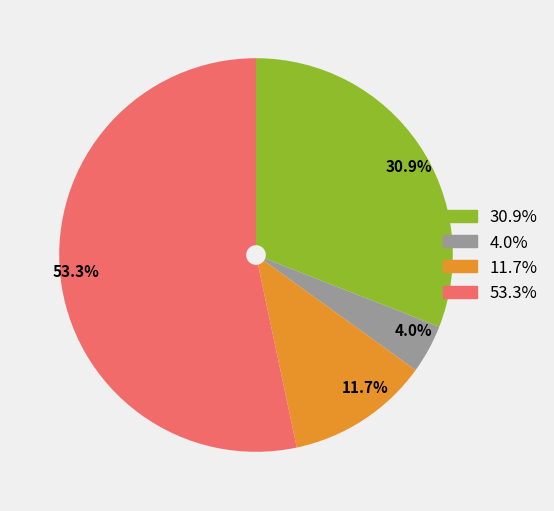

How many slices are in this pie chart?

4